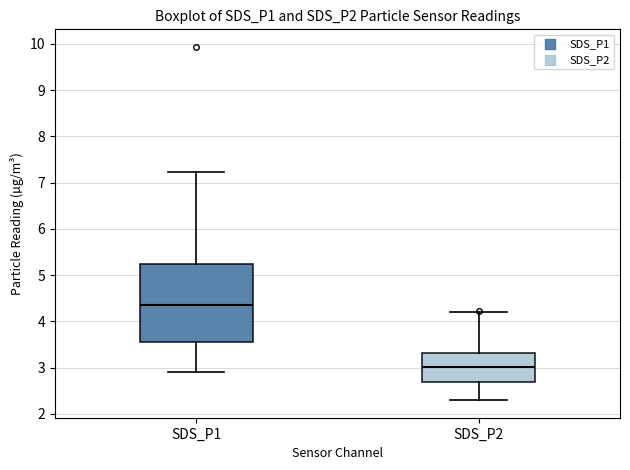

Comparing the boxes themselves (not the whiskers), which one is the tallest?

SDS_P1